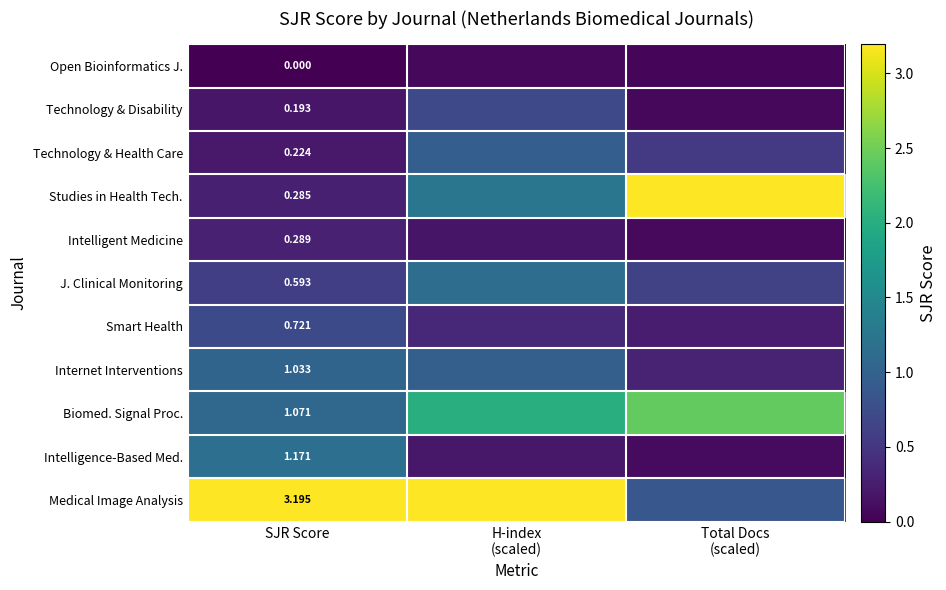

At which label is Technology & Health Care closest to 0?

SJR Score